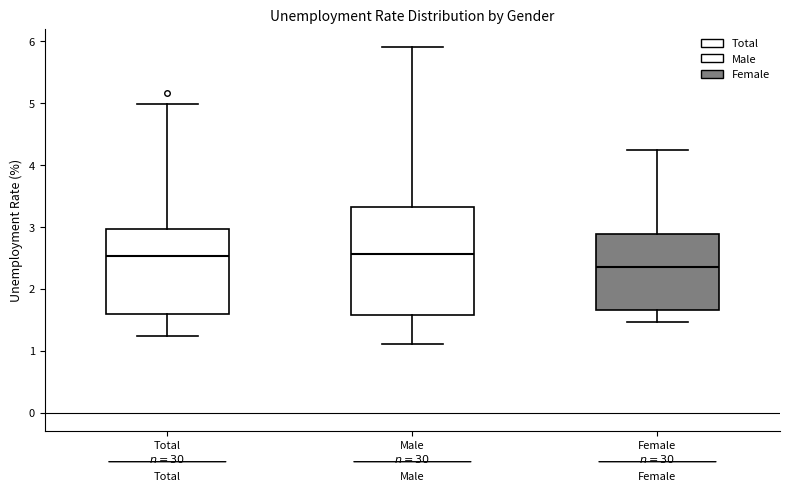

Where does the upper whisker of the box for Total $n = 30$ end on the y-axis? The values are not printed on the chart, so give them approximately, as read against the axis.

5.0